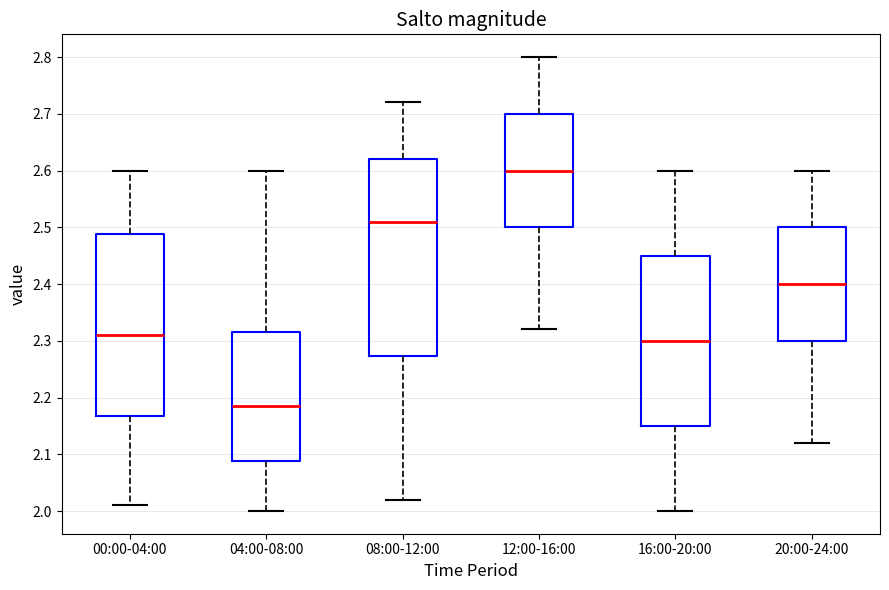

Where does the median line of the box for 08:00-12:00 sit on the y-axis? The values are not printed on the chart, so give them approximately, as read against the axis.

2.51